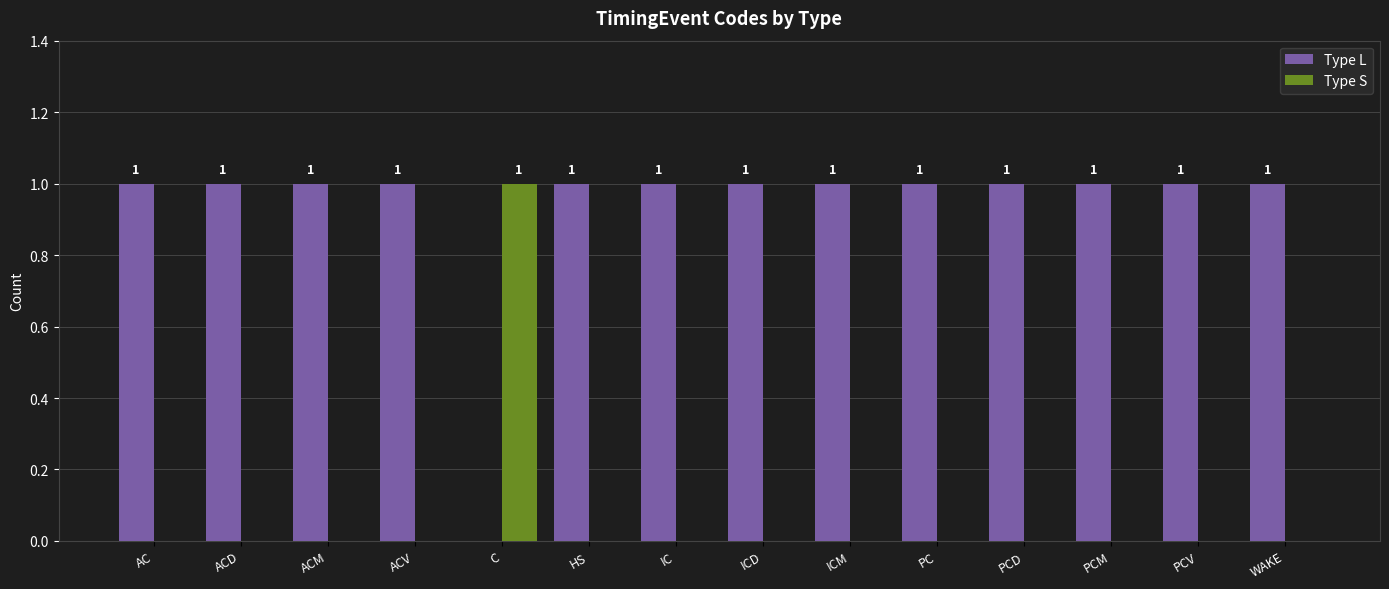

True or false: Type L has a value of 1 at AC.

True